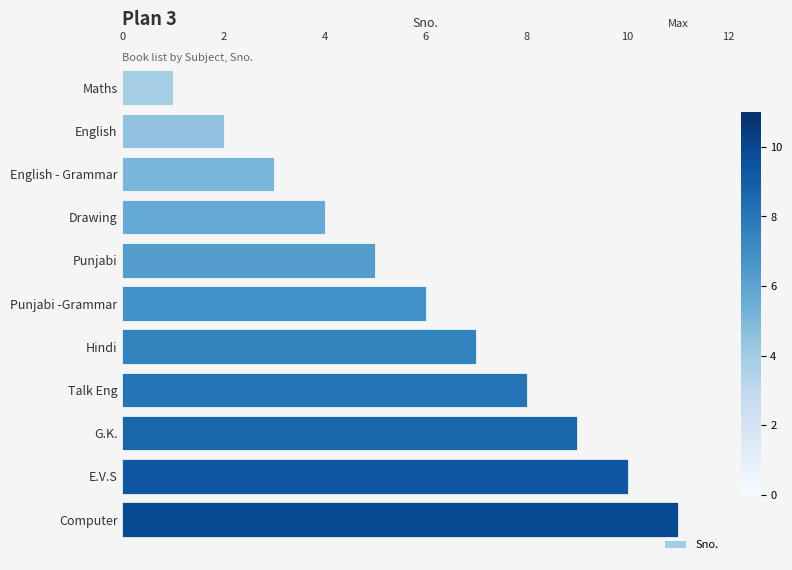

What is the average value?

6